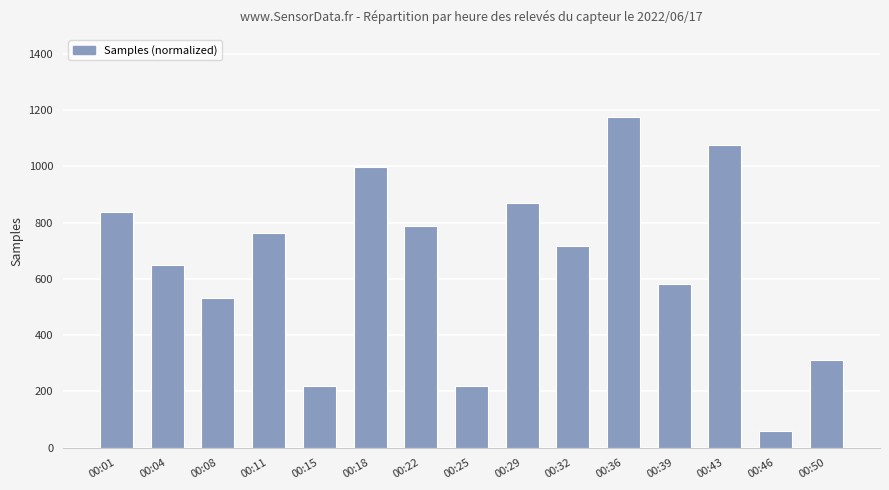

At which category does the chart reach its peak across all series?

00:36